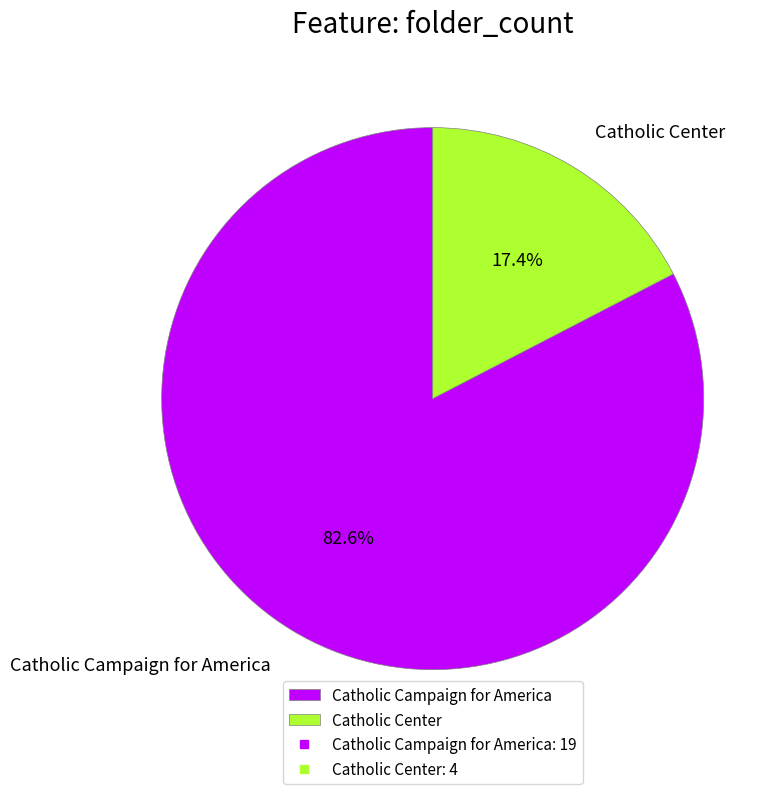

Which slice is the largest?

Catholic Campaign for America